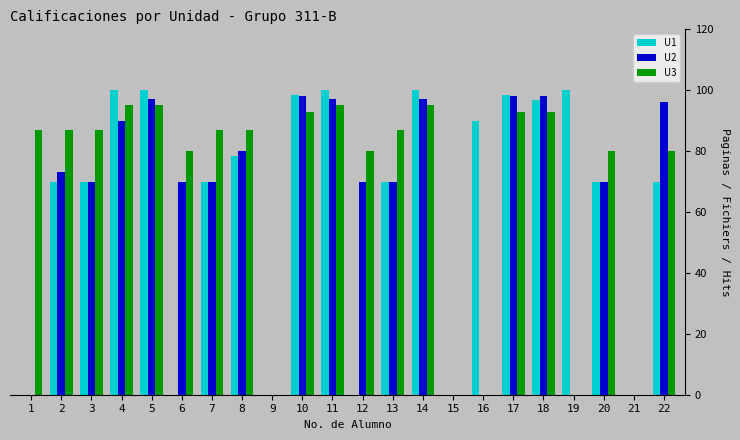

What is the greatest value displayed?

100.0